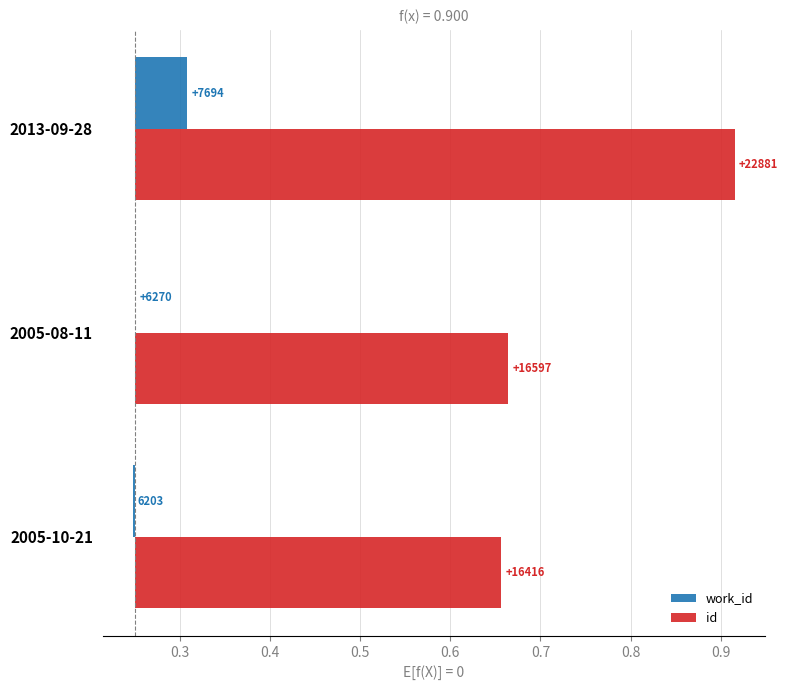

Reading left to right, extract all data points from this chart.

work_id: -0.0	0.0	0.1
id: 0.4	0.4	0.7